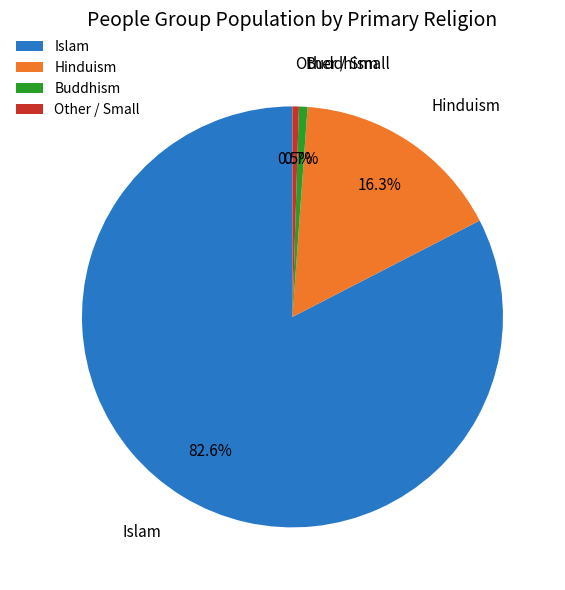

Which category accounts for the majority?

Islam